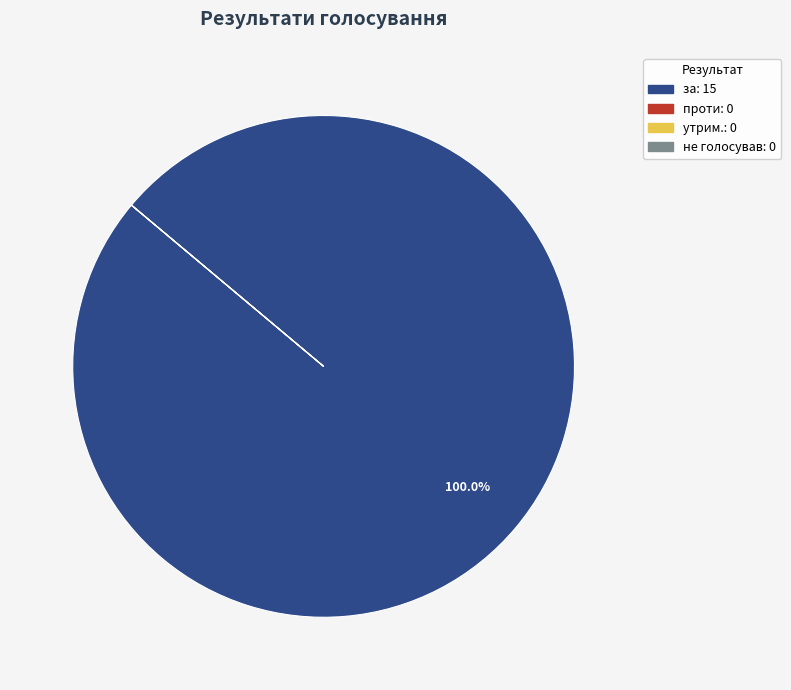

Which category has the biggest portion of the pie?

за